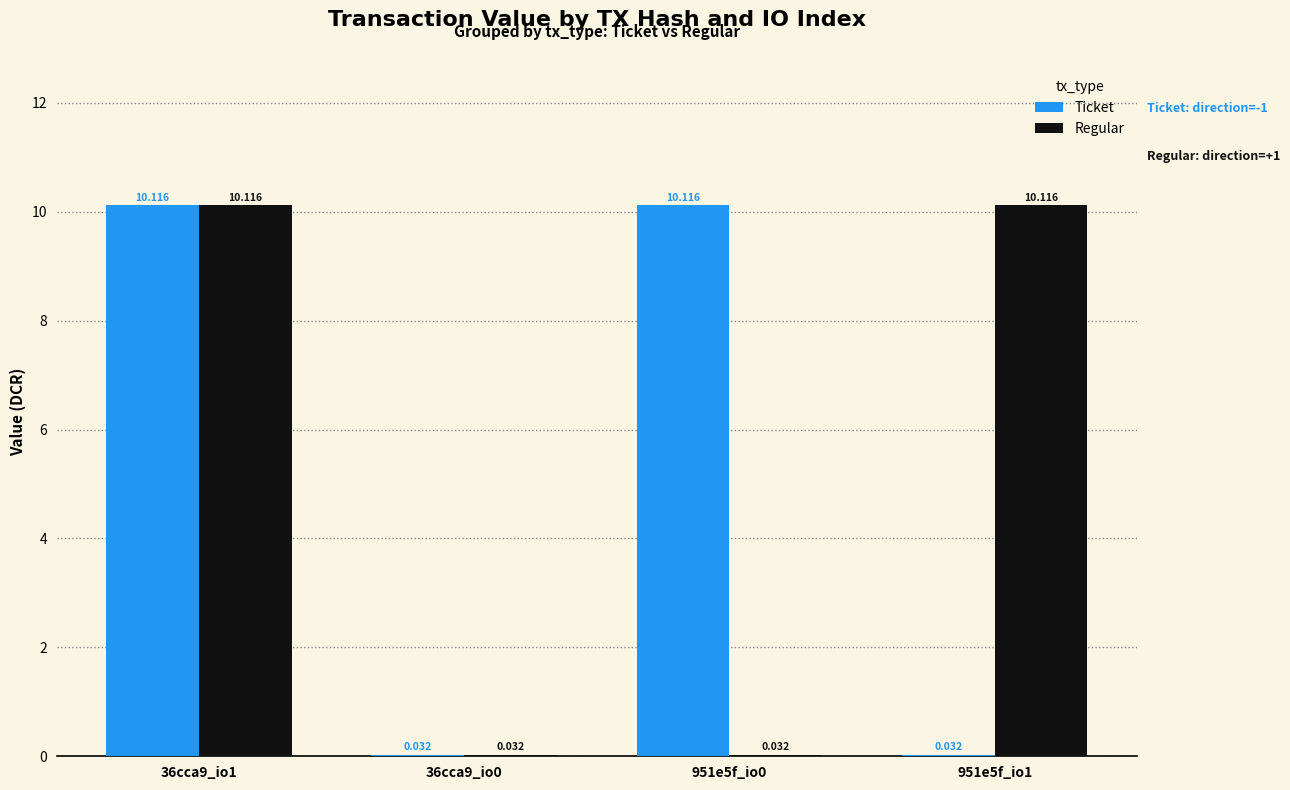

At how many categories does at least one series exceed 6?

3